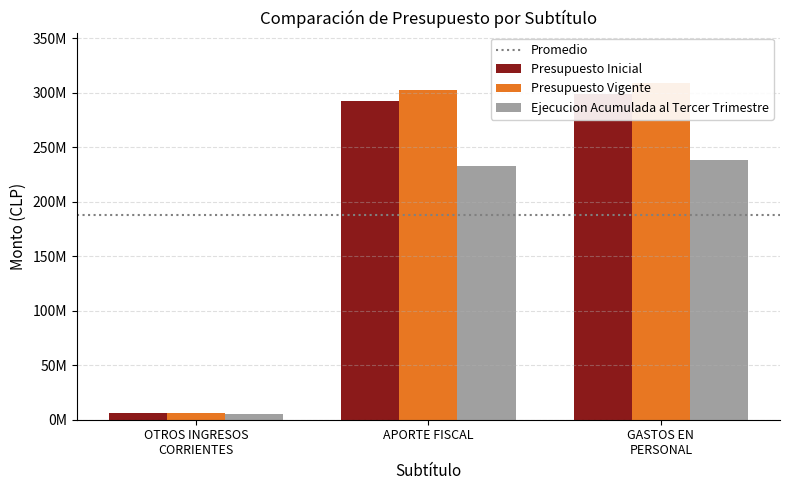

At which label does Ejecucion Acumulada al Tercer Trimestre reach its minimum?

OTROS INGRESOS CORRIENTES